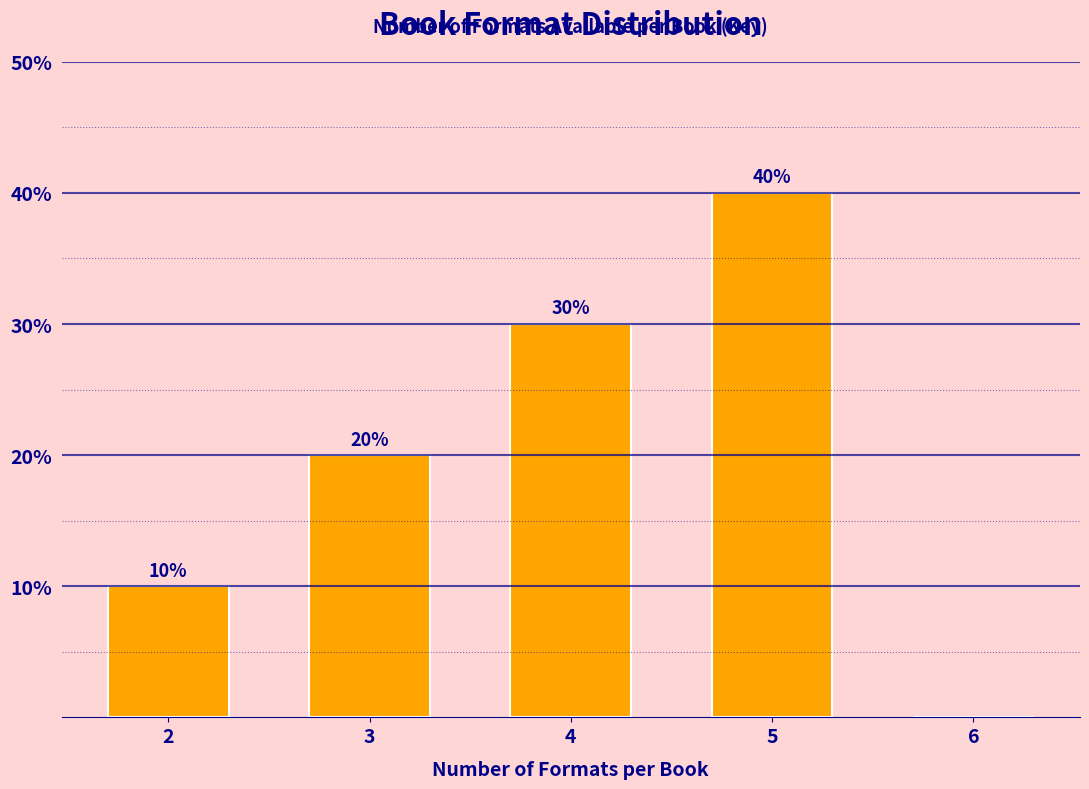

Reading left to right, list all the values displayed in this chart.

2=10	3=20	4=30	5=40	6=0